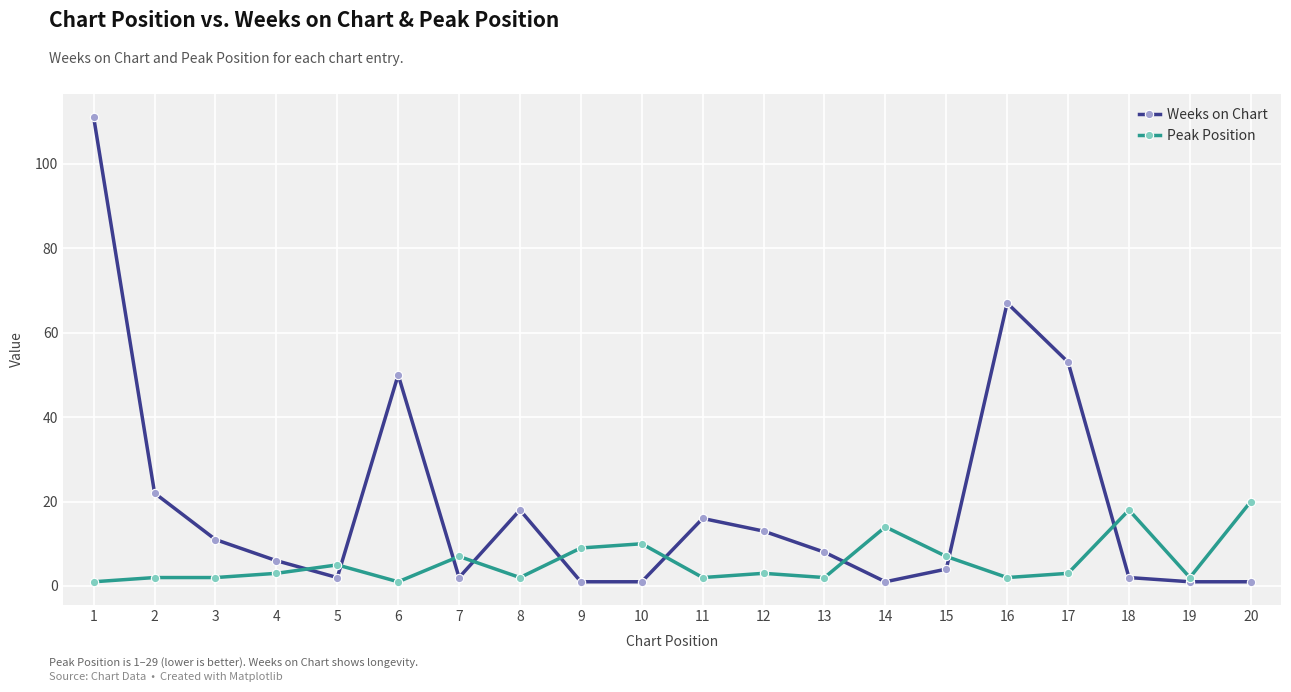

Does the chart display data point markers on the line(s)?

Yes